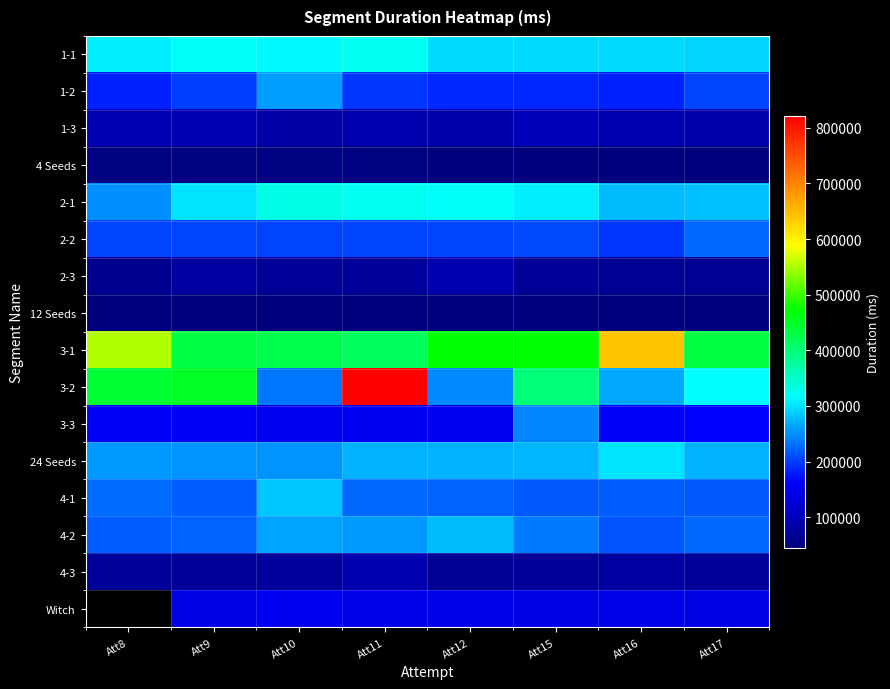

Where is 2-3 nearest to the value 76446?

Att9